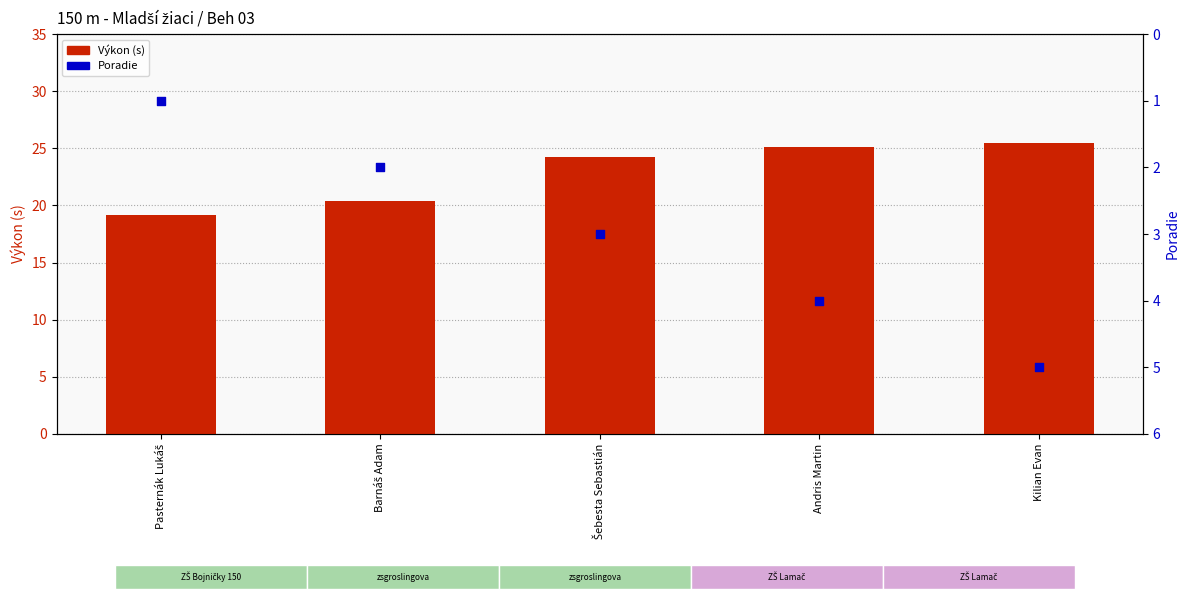

Which series has the largest total across all categories?

Výkon (s)